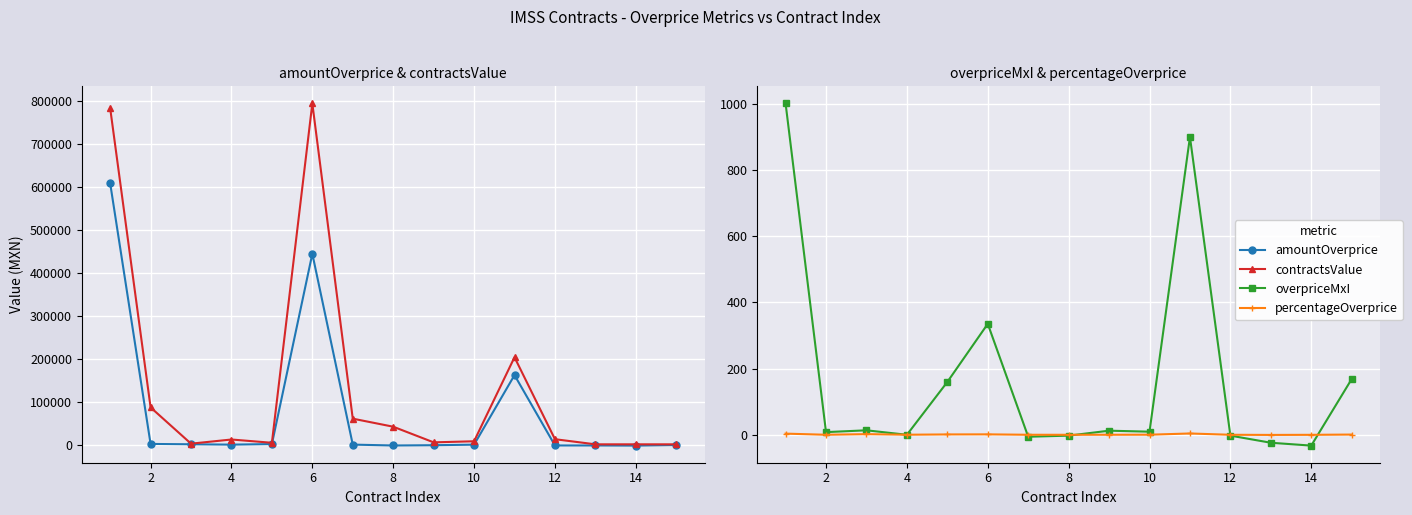

After their last crossing, which series has the higher values: percentageOverprice or amountOverprice?

amountOverprice